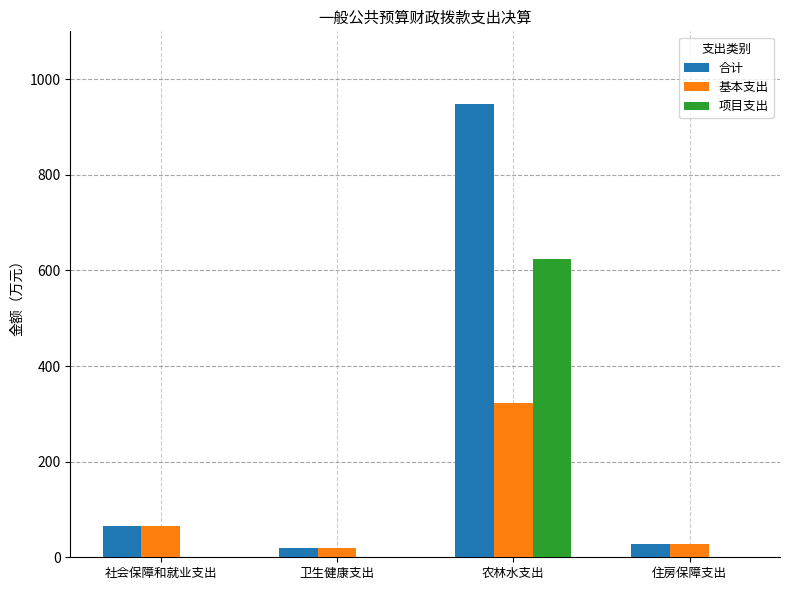

What is the total value across all series at 社会保障和就业支出?

129.8